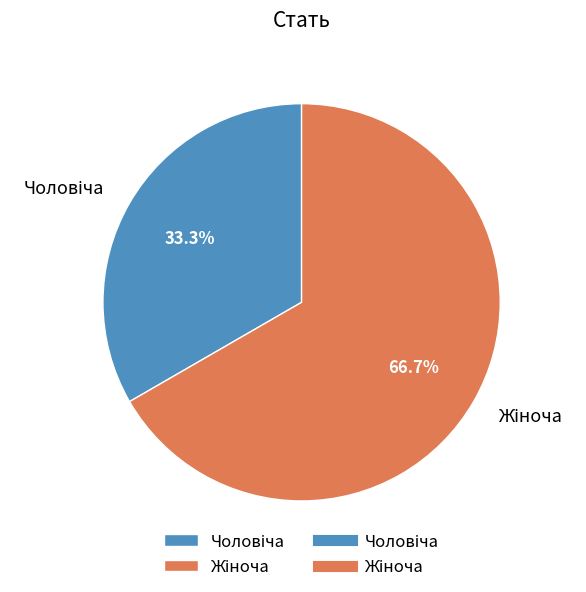

Does any single category account for the majority?

Yes